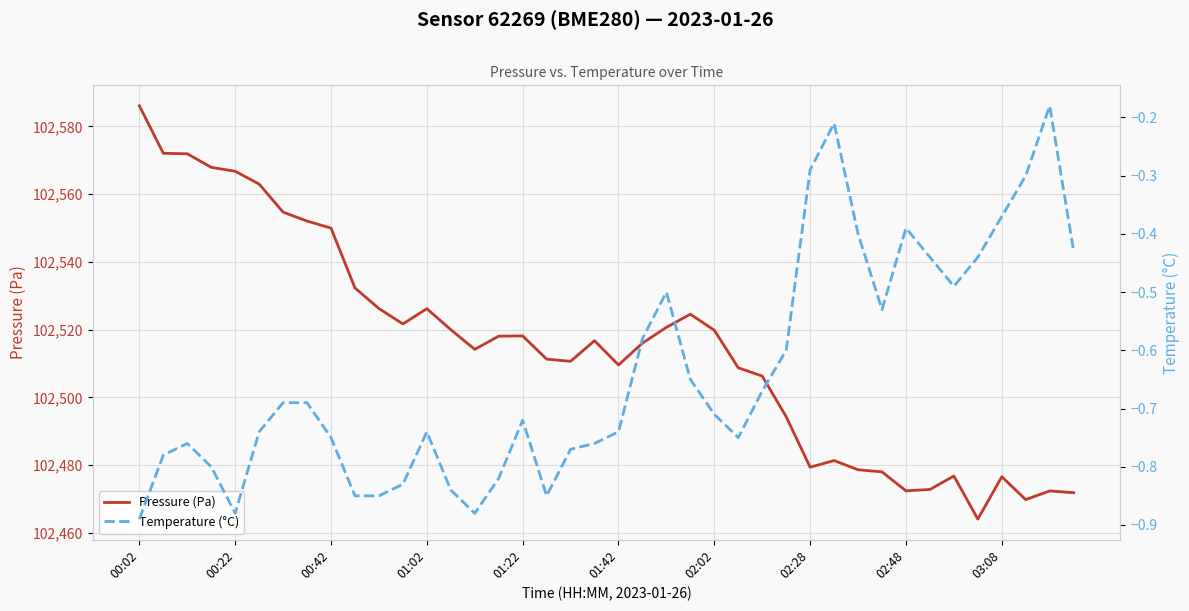

True or false: Temperature (°C) and Pressure (Pa) intersect in this chart.

False